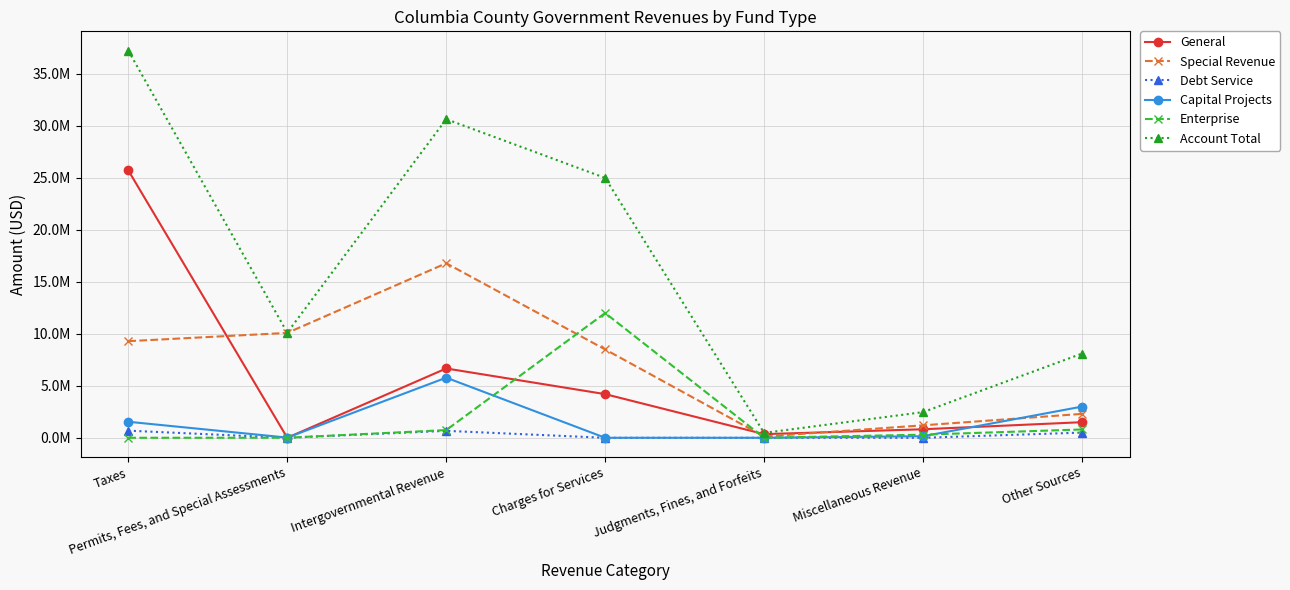

Does the chart have visible grid lines?

Yes